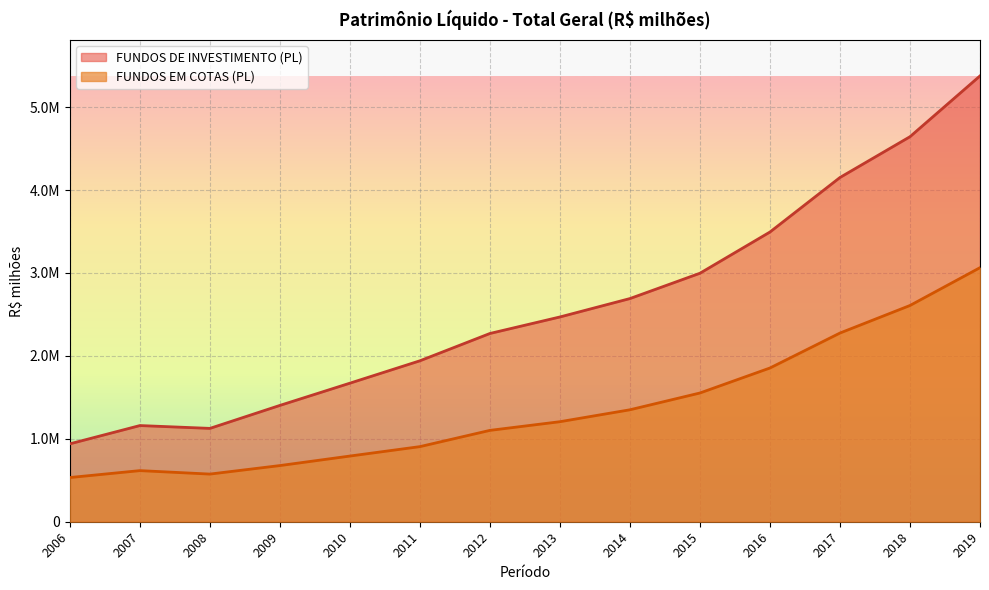

Which series changed the most between 2012 and 2017?

FUNDOS DE INVESTIMENTO (PL)